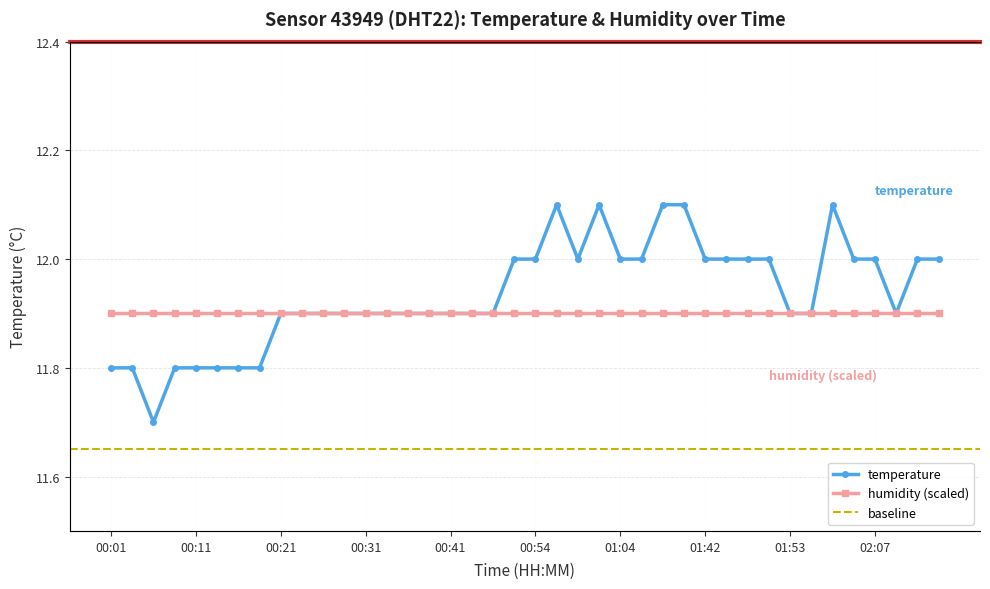

Reading left to right, list all the values displayed in this chart.

00:01=11.8	00:03=11.8	00:06=11.7	00:08=11.8	00:11=11.8	00:13=11.8	00:16=11.8	00:18=11.8	00:21=11.9	00:23=11.9	00:26=11.9	00:28=11.9	00:31=11.9	00:33=11.9	00:36=11.9	00:38=11.9	00:41=11.9	00:43=11.9	00:46=11.9	00:52=12.0	00:54=12.0	00:57=12.1	00:59=12.0	01:02=12.1	01:04=12.0	01:07=12.0	01:09=12.1	01:24=12.1	01:42=12.0	01:45=12.0	01:48=12.0	01:51=12.0	01:53=11.9	01:56=11.9	02:02=12.1	02:05=12.0	02:07=12.0	02:10=11.9	02:13=12.0	02:28=12.0